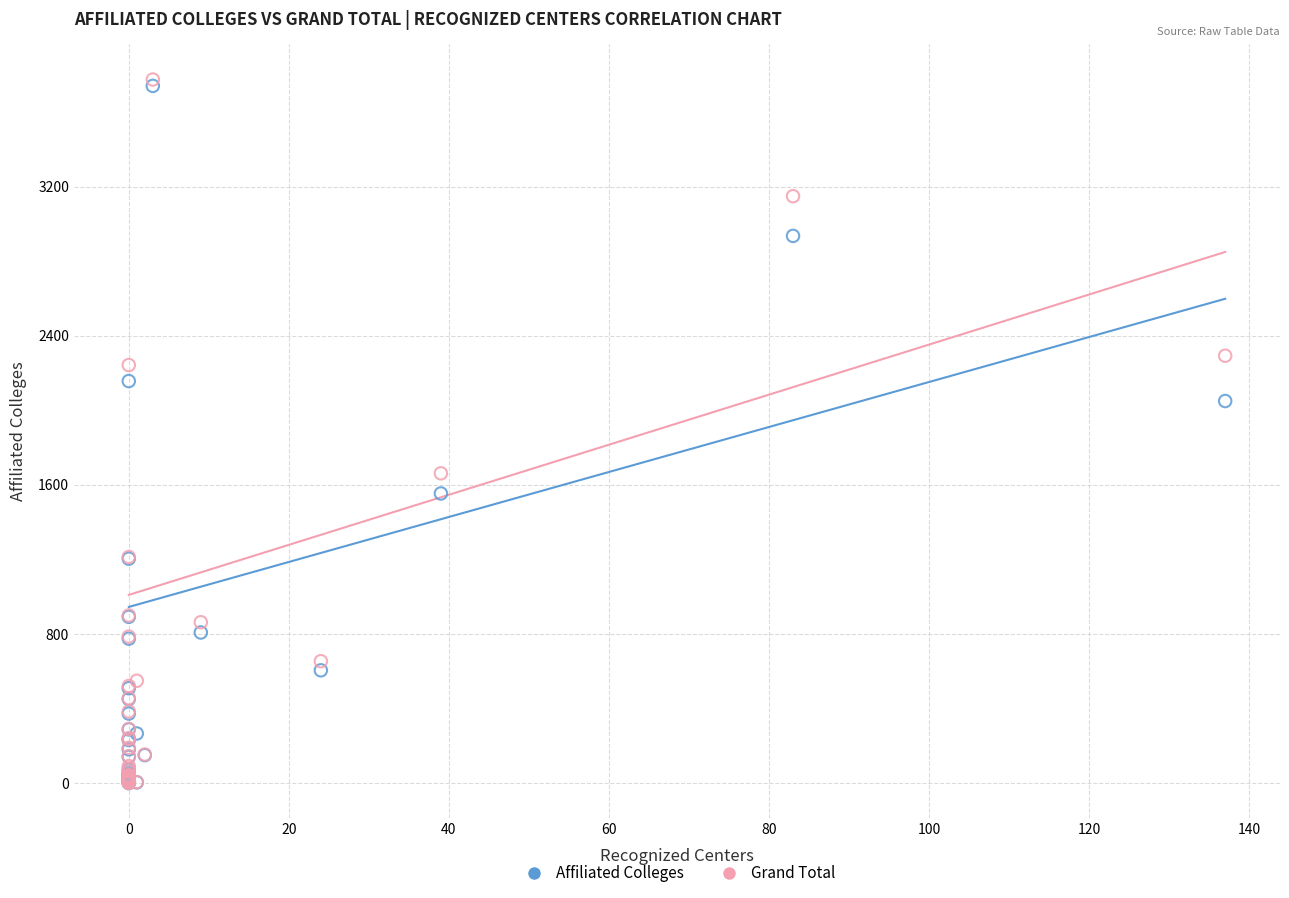

In the Grand Total series, what Y value is closest to 1887?

1662